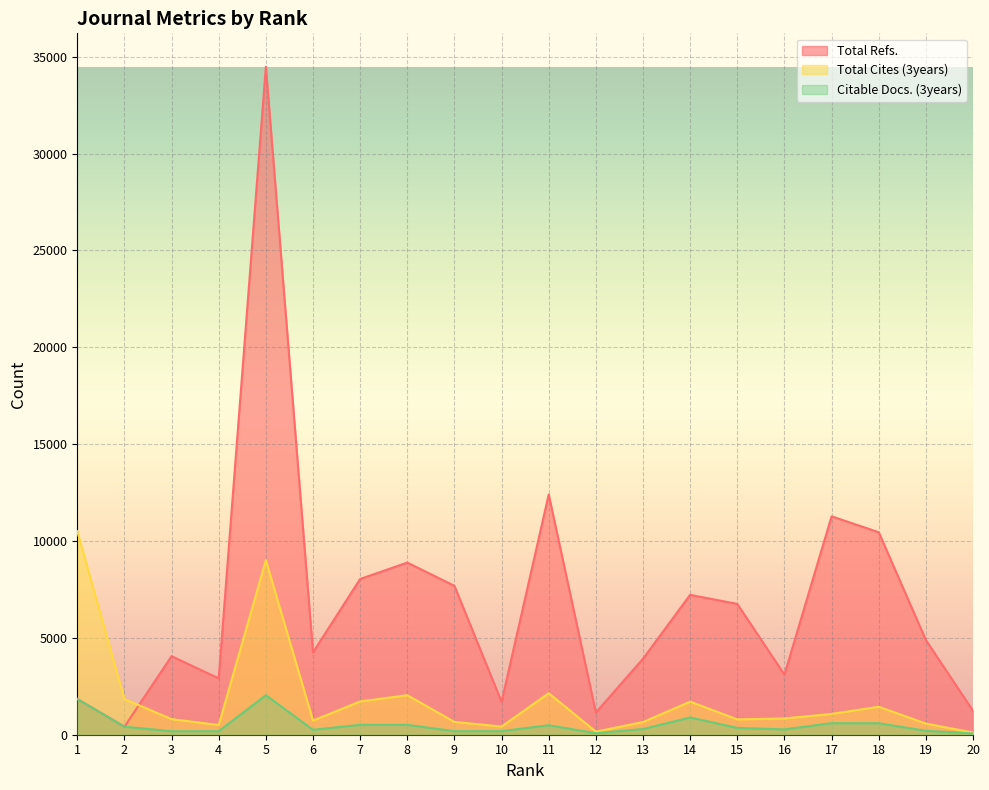

In Total Refs., how many points are lower than both neighbors (excluding endpoints)?

6